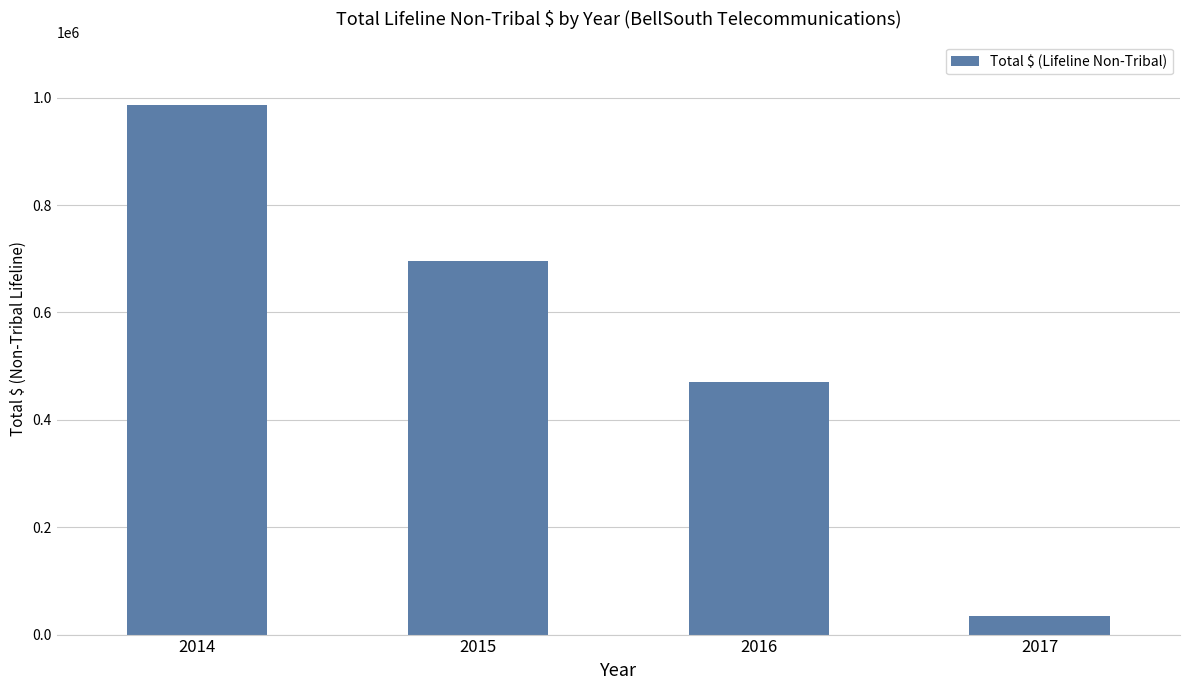

Reading left to right, extract all data points from this chart.

2014=986059	2015=694935	2016=469909	2017=33938